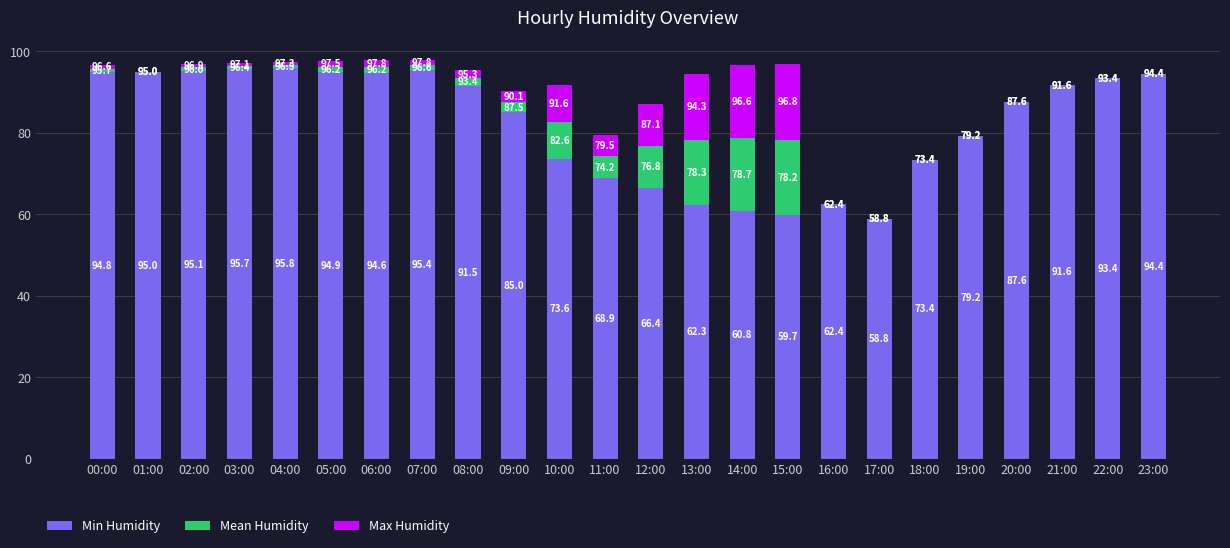

What is the sum of the Min Humidity values at 13:00 and 21:00?

153.9